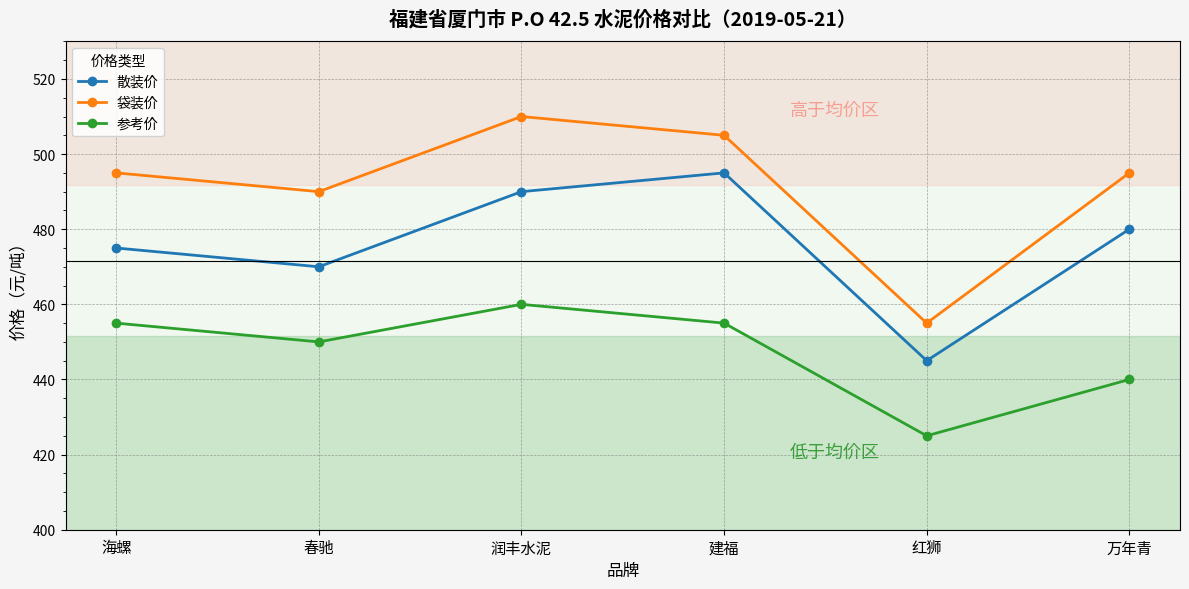

Is it true that 参考价 equals 696 at 海螺?

False